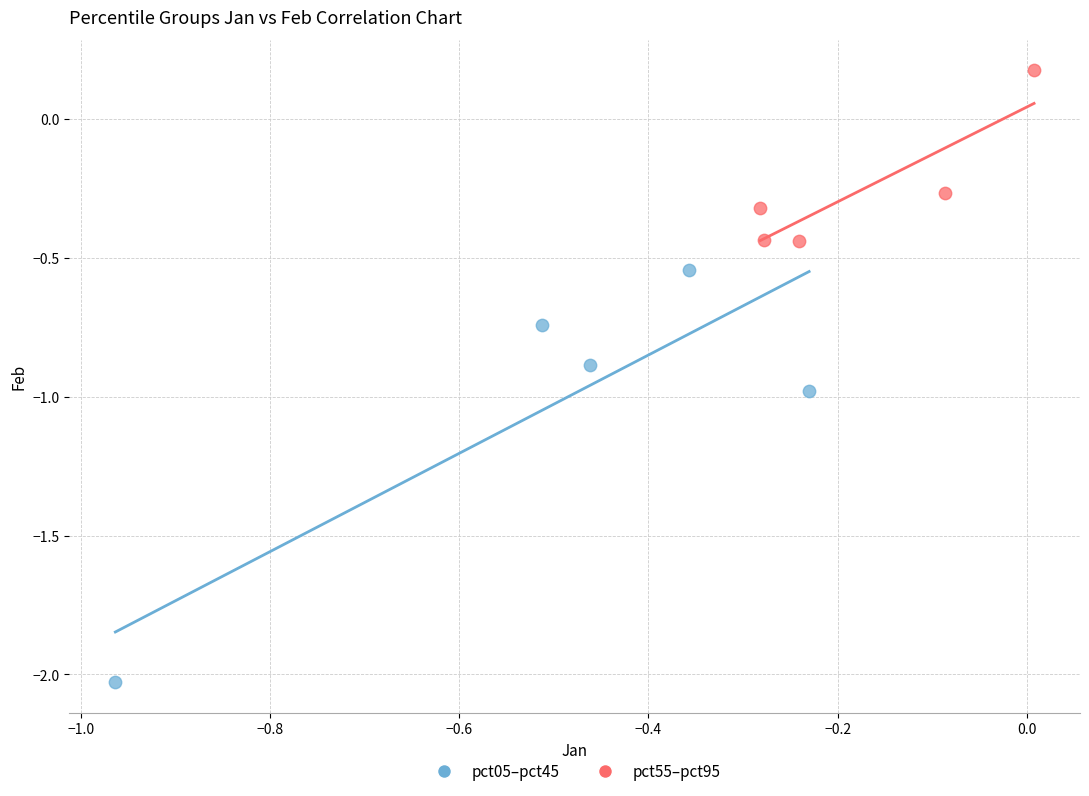

What are all the series names shown in the legend?

pct05–pct45, pct55–pct95